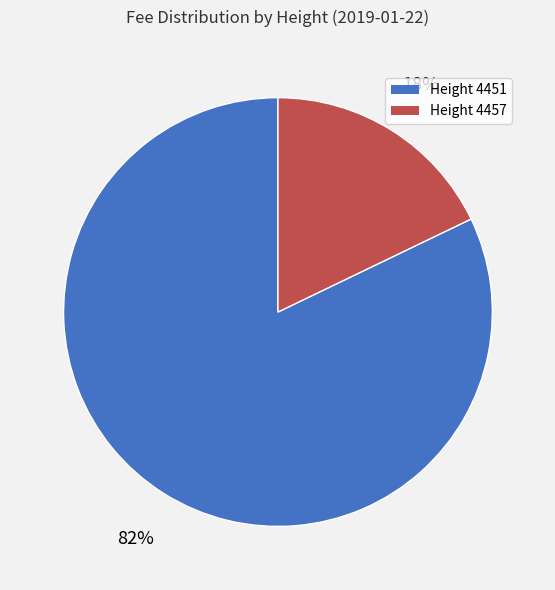

How many slices are in this pie chart?

2